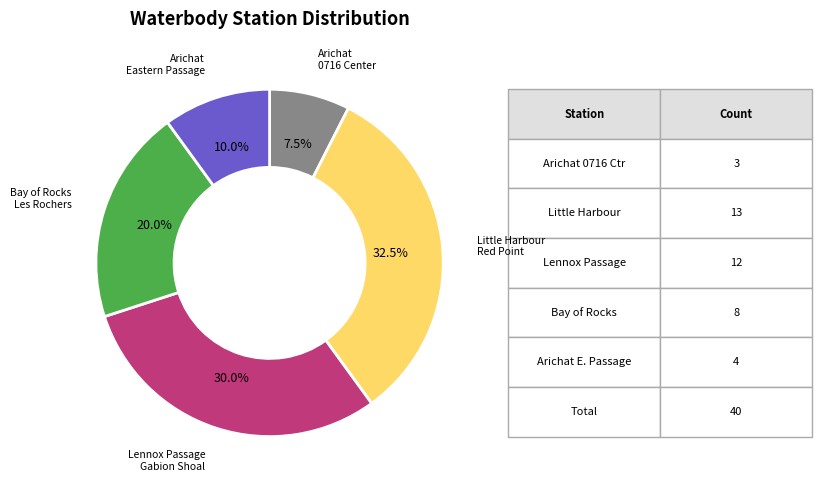

Is there a majority slice in this chart?

No